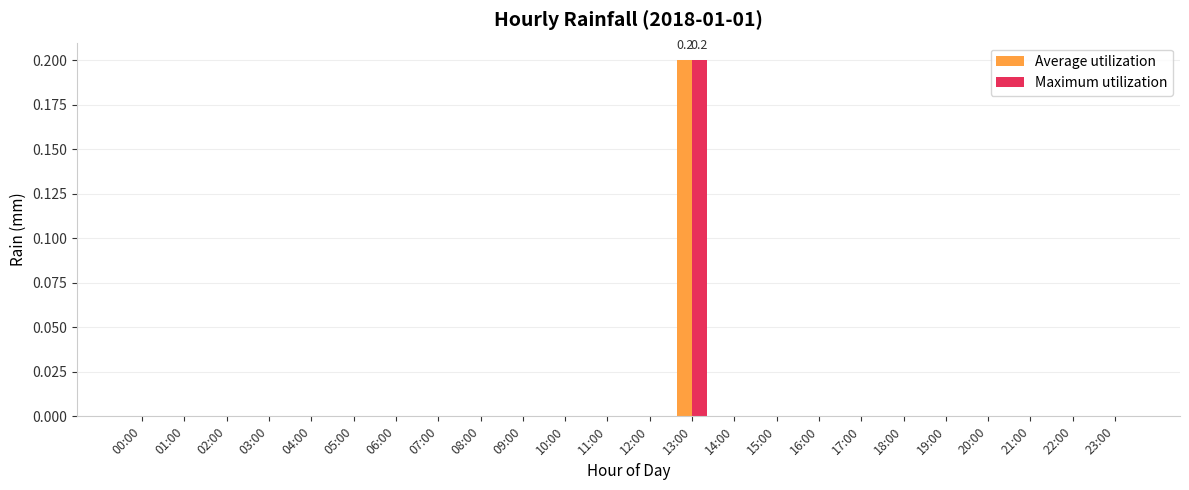

Reading left to right, transcribe all the data shown in this chart.

Average utilization: 00:00=0.0	01:00=0.0	02:00=0.0	03:00=0.0	04:00=0.0	05:00=0.0	06:00=0.0	07:00=0.0	08:00=0.0	09:00=0.0	10:00=0.0	11:00=0.0	12:00=0.0	13:00=0.2	14:00=0.0	15:00=0.0	16:00=0.0	17:00=0.0	18:00=0.0	19:00=0.0	20:00=0.0	21:00=0.0	22:00=0.0	23:00=0.0
Maximum utilization: 00:00=0.0	01:00=0.0	02:00=0.0	03:00=0.0	04:00=0.0	05:00=0.0	06:00=0.0	07:00=0.0	08:00=0.0	09:00=0.0	10:00=0.0	11:00=0.0	12:00=0.0	13:00=0.2	14:00=0.0	15:00=0.0	16:00=0.0	17:00=0.0	18:00=0.0	19:00=0.0	20:00=0.0	21:00=0.0	22:00=0.0	23:00=0.0